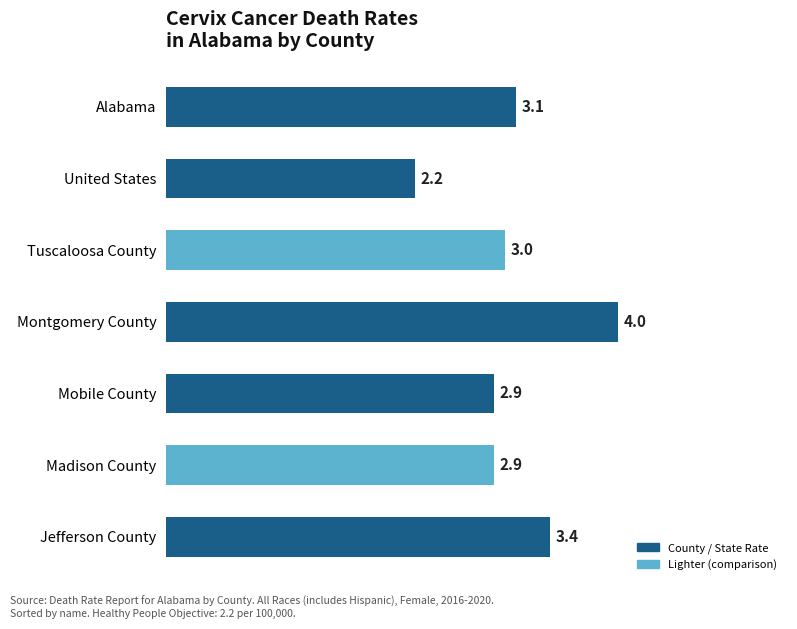

The value at Mobile County is 1.2. True or false?

False